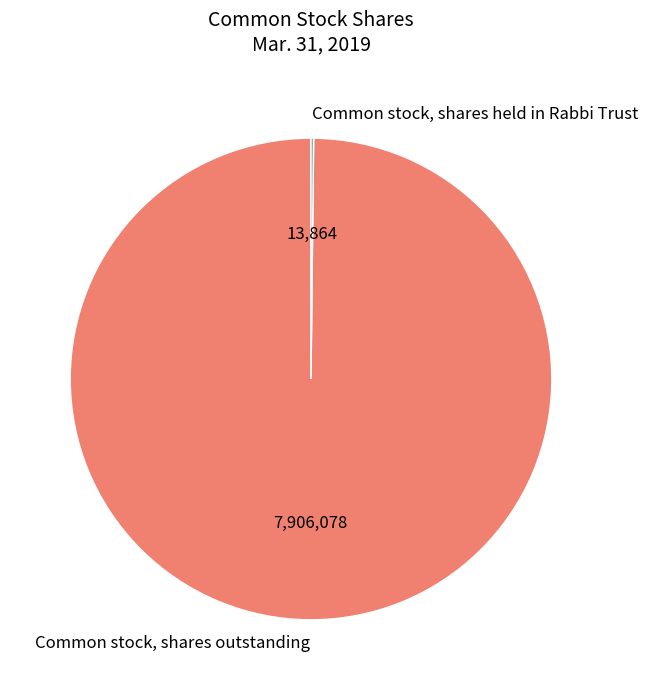

Which slice is the largest?

Common stock, shares outstanding